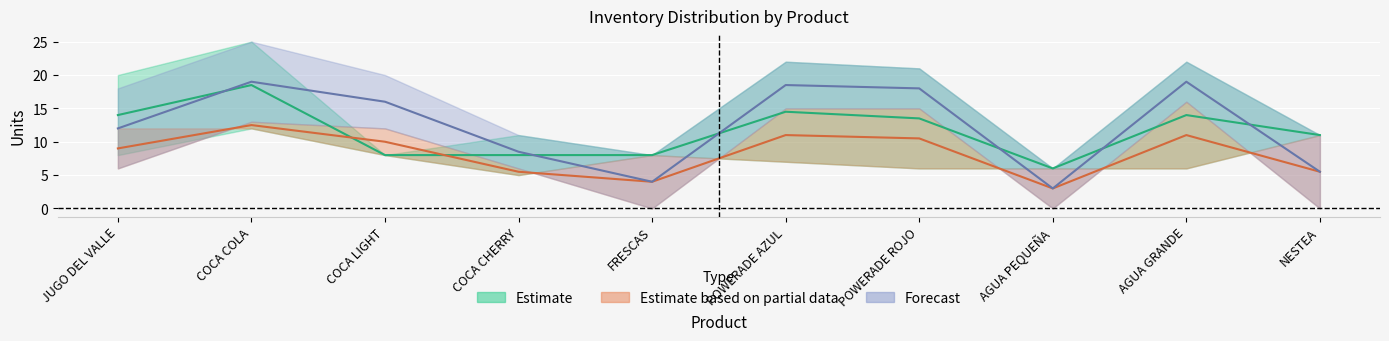

What is the label of the 9th point from the left?

AGUA GRANDE